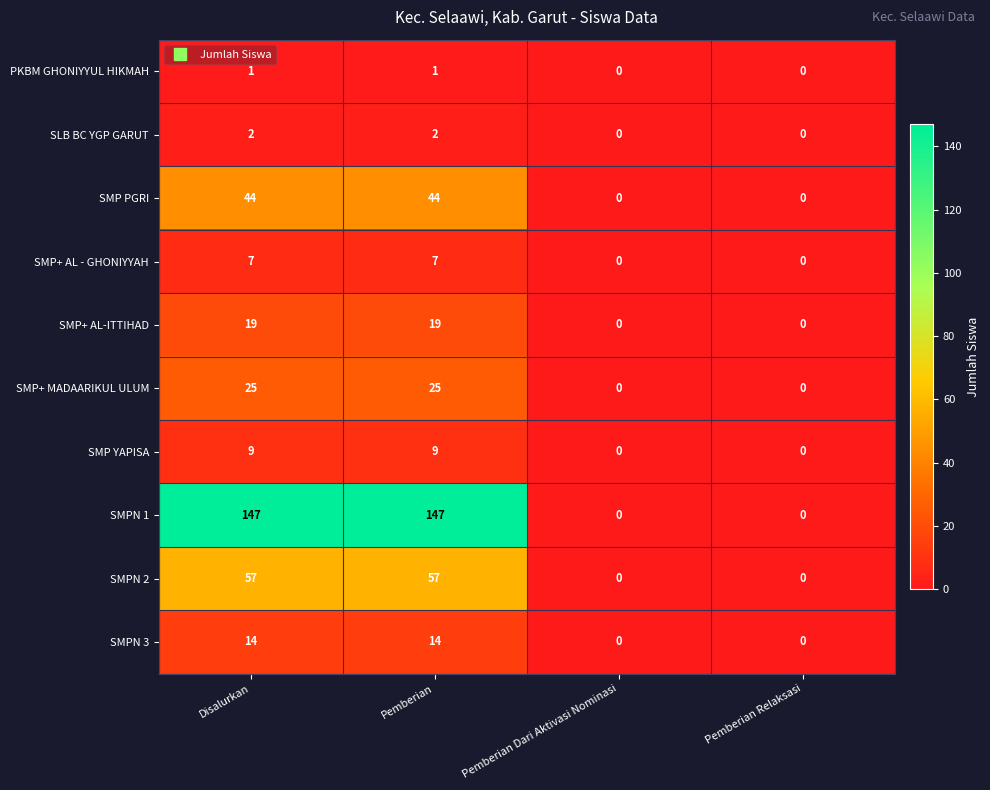

Which series has the widest spread of values?

SMPN 1